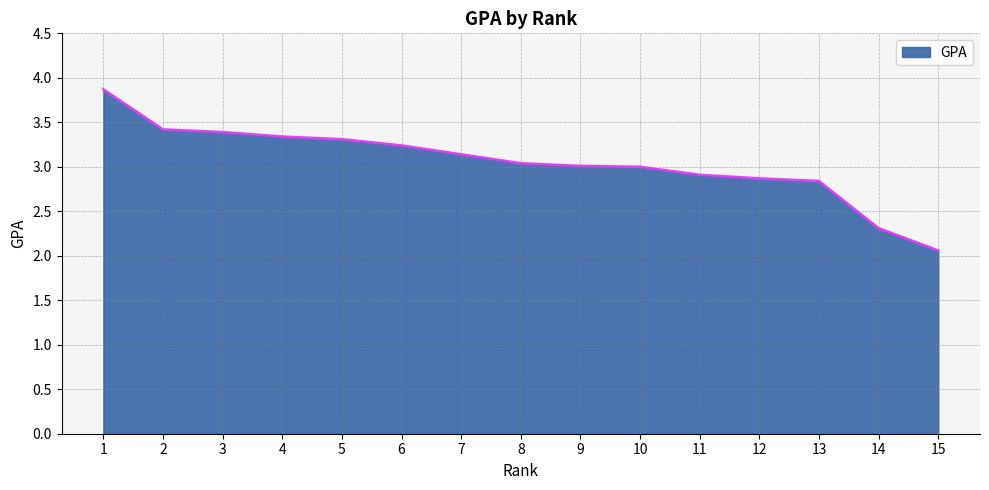

The value at 15 is 2.1. True or false?

True